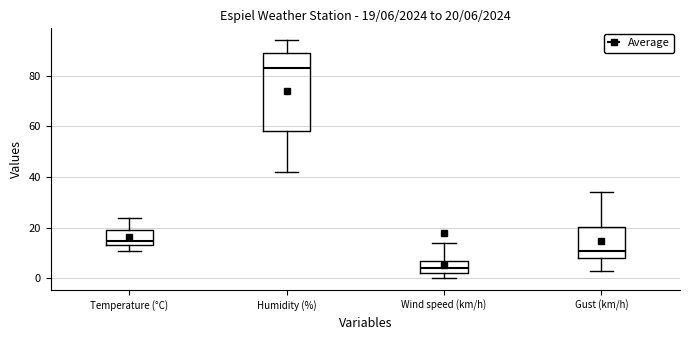

Comparing the boxes themselves (not the whiskers), which one is the tallest?

Humidity (%)